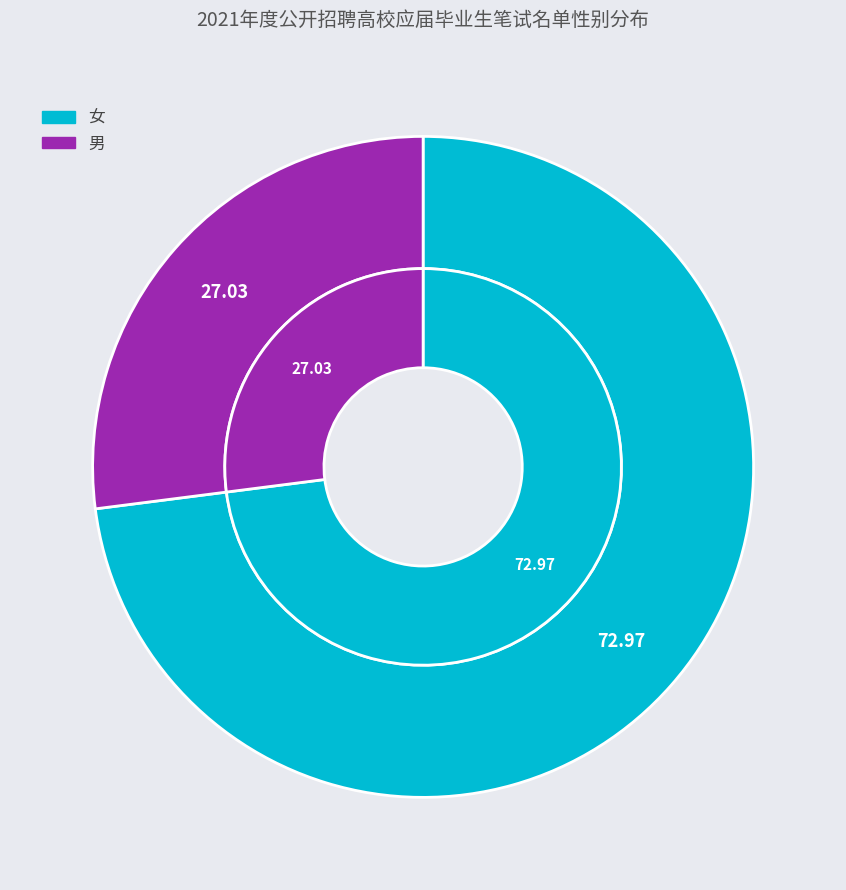

Between 女 and 男, which is larger?

女